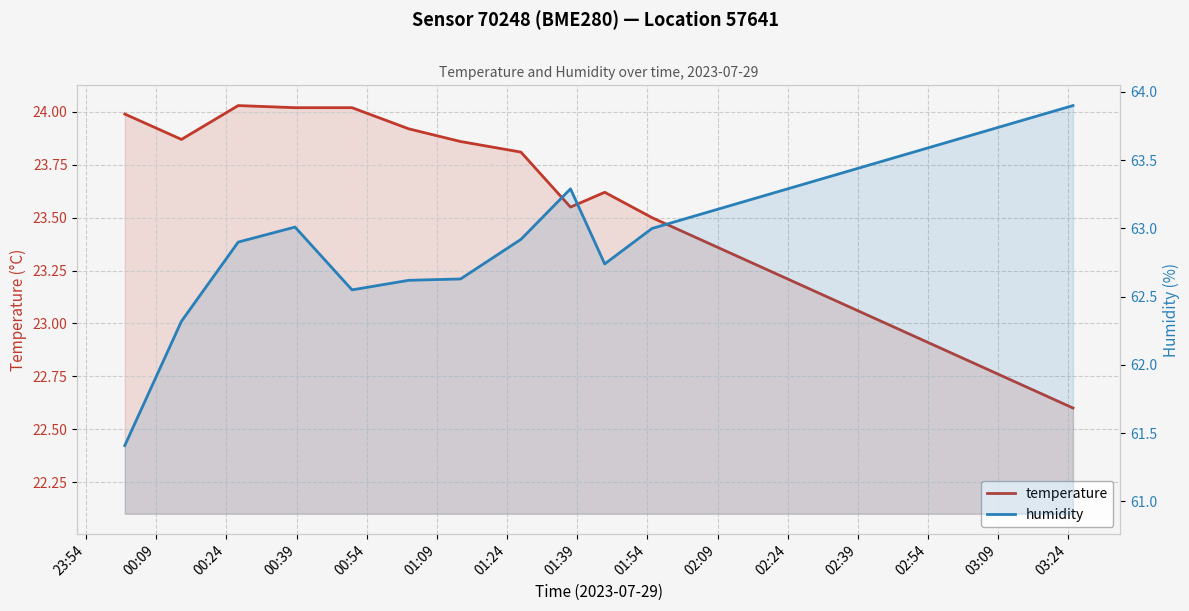

What is the difference between the maximum and minimum values in the temperature series?

1.4